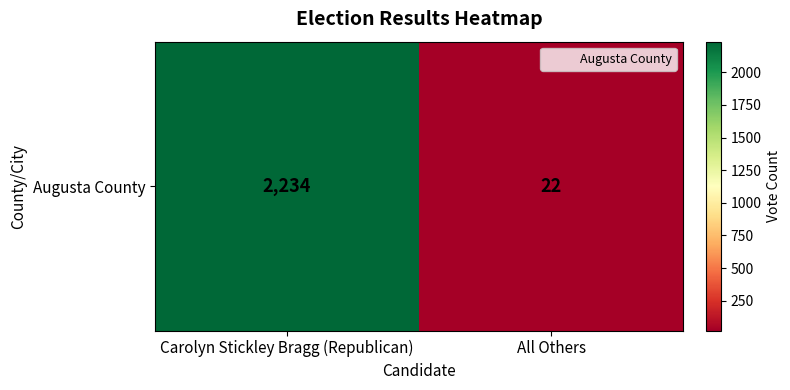

The chart shows a value of 865 at Carolyn Stickley Bragg (Republican). True or false?

False